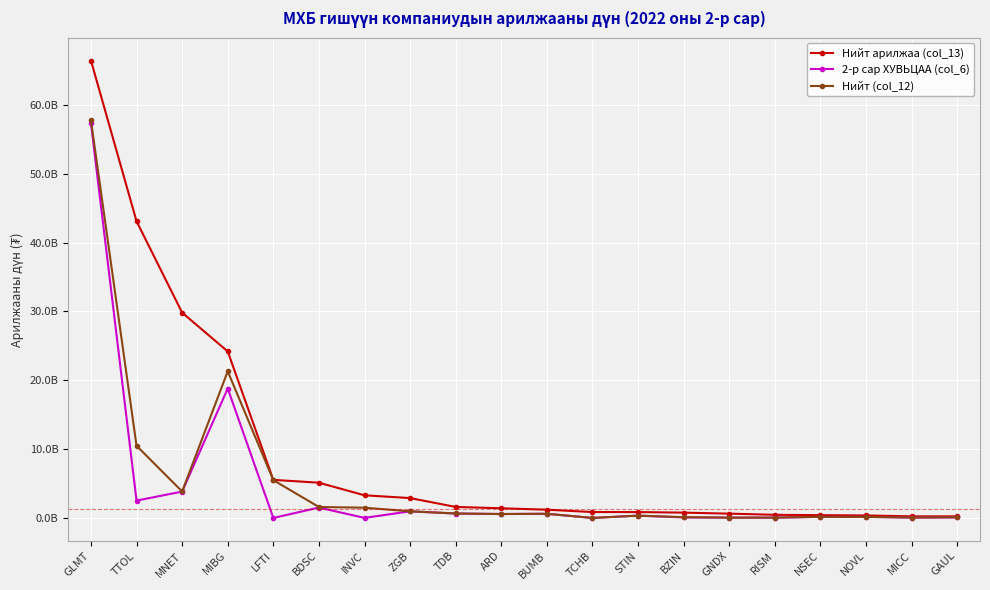

True or false: Нийт арилжаа (col_13) and 2-р сар ХУВЬЦАА (col_6) intersect in this chart.

False